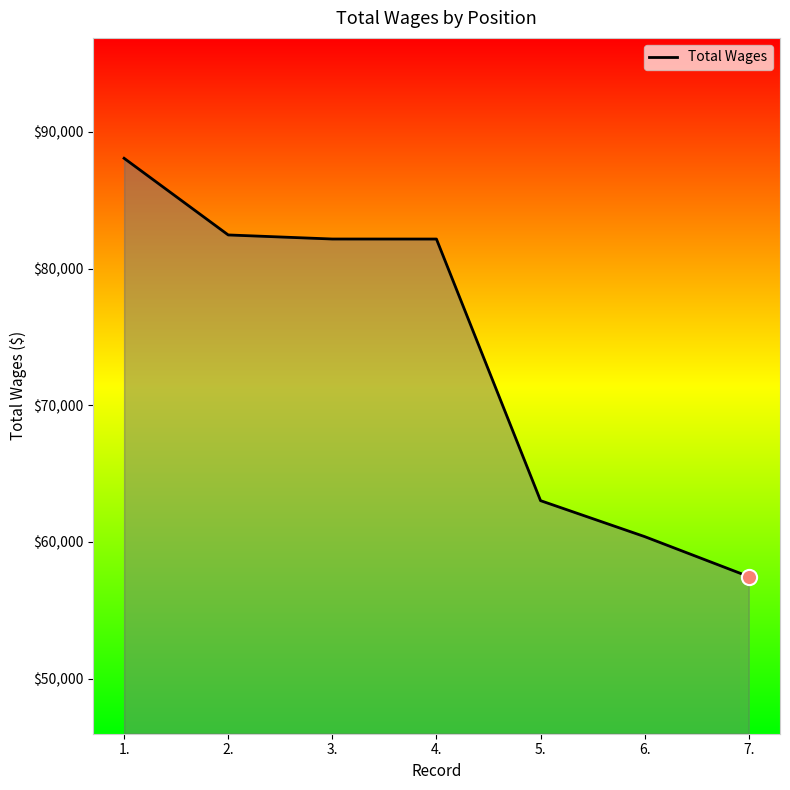

Approximately how many times larger is the value at 3. compared to 5.?

1.3